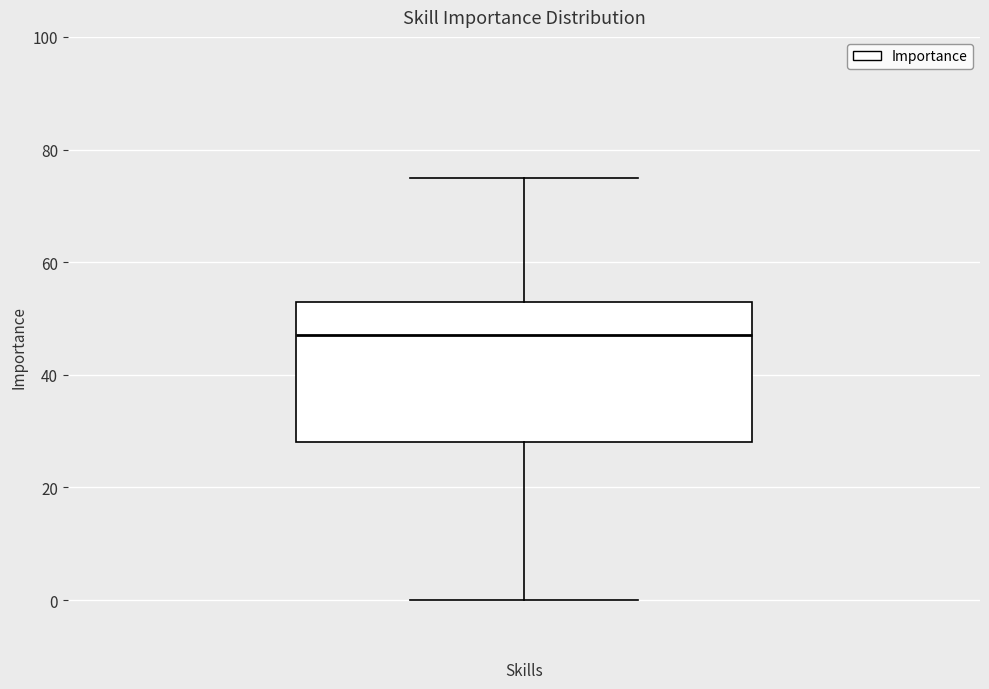

Transcribe this box plot: give where the median line is, the range the box spans, and where the two whiskers end, as read against the y-axis. The values are not printed on the chart, so give them approximately, as read against the axis.

median 48, box 28 to 54, whiskers 0 to 76